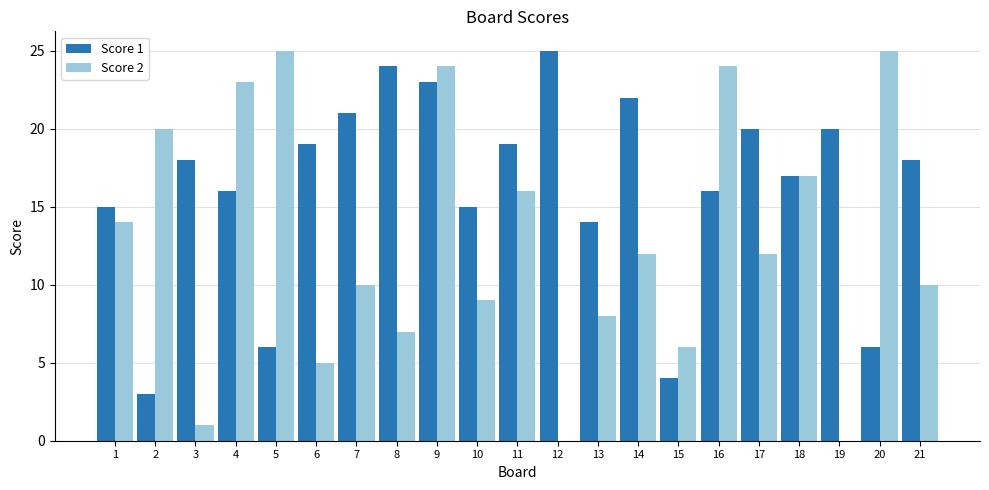

At which category is the sum across all series the highest?

9